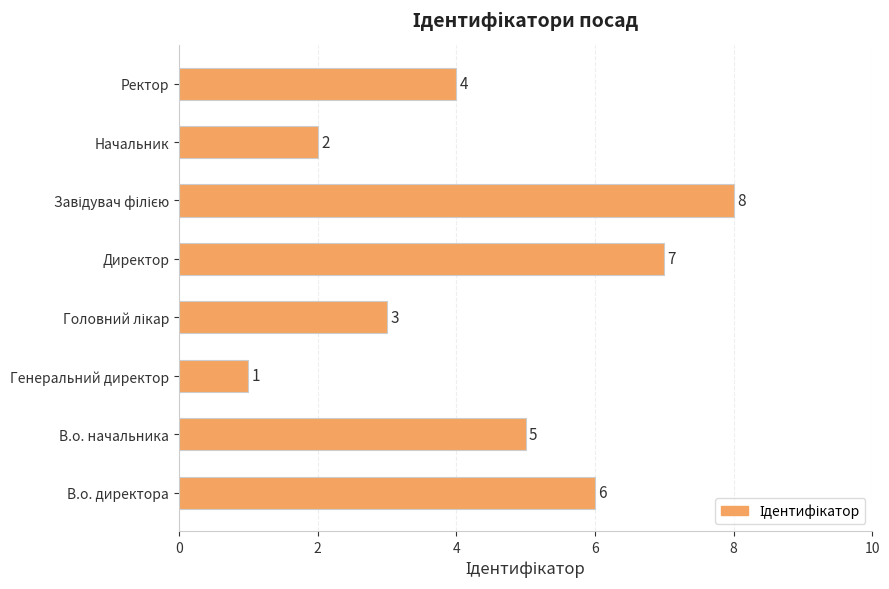

What is the difference between the second highest and second lowest values?

5